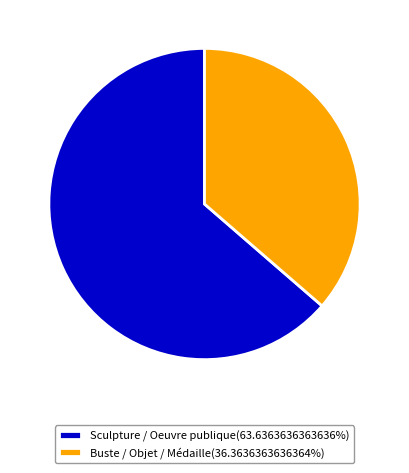

Combined, do Sculpture / Oeuvre publique(63.6363636363636%) and Buste / Objet / Médaille(36.3636363636364%) account for over 50%?

Yes